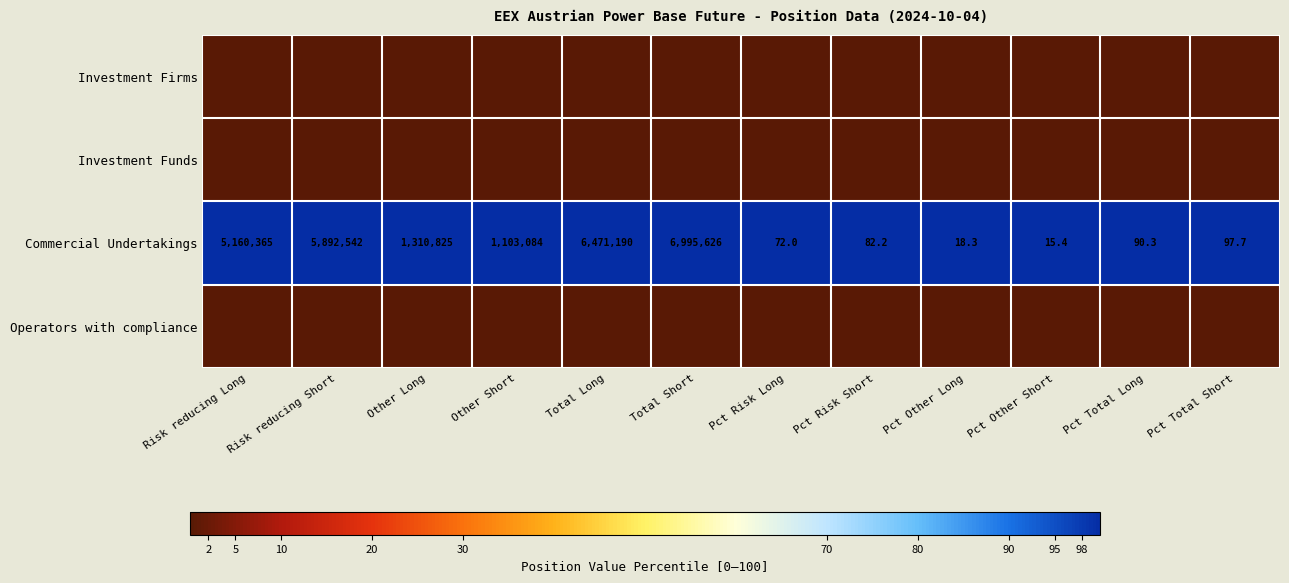

The Commercial Undertakings series shows 1103084.0 at Other Short. True or false?

True